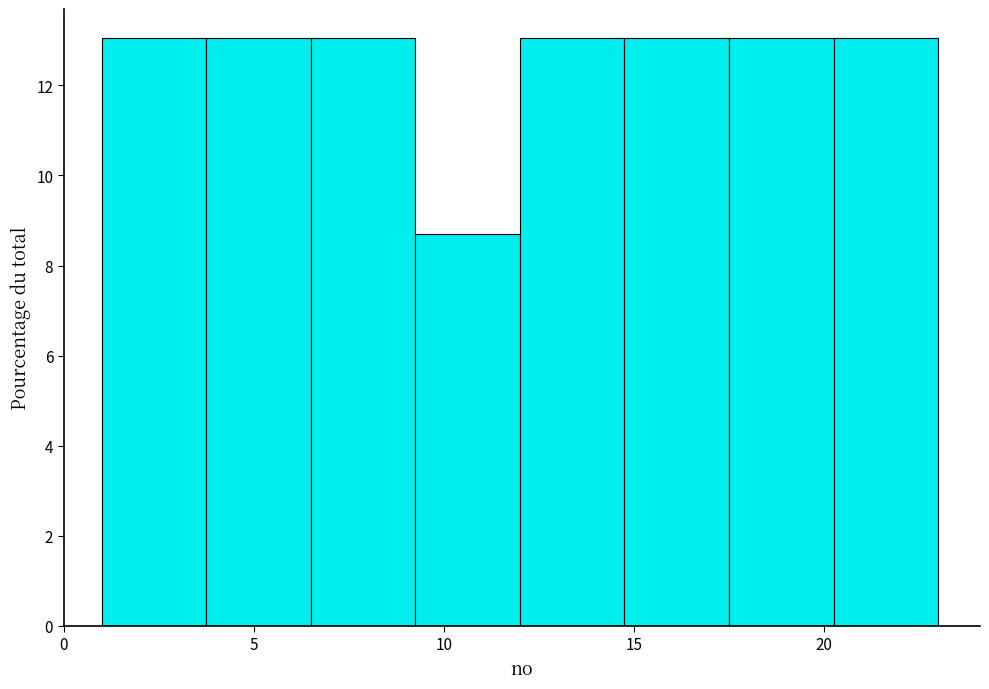

Reading left to right, list every bar in this chart as the range it spans on the x-axis followed by its height. Neither the bar edges nor the heights are printed on the chart, so give them approximately, as read against the axes.

1.00 to 3.75: 13.0
3.75 to 6.50: 13.0
6.50 to 9.25: 13.0
9.25 to 12.00: 8.6
12.00 to 14.75: 13.0
14.75 to 17.50: 13.0
17.50 to 20.25: 13.0
20.25 to 23.00: 13.0